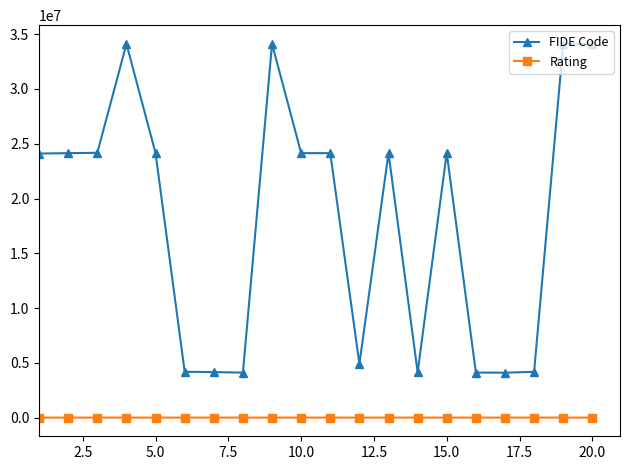

What is the maximum value for FIDE Code?

34118940